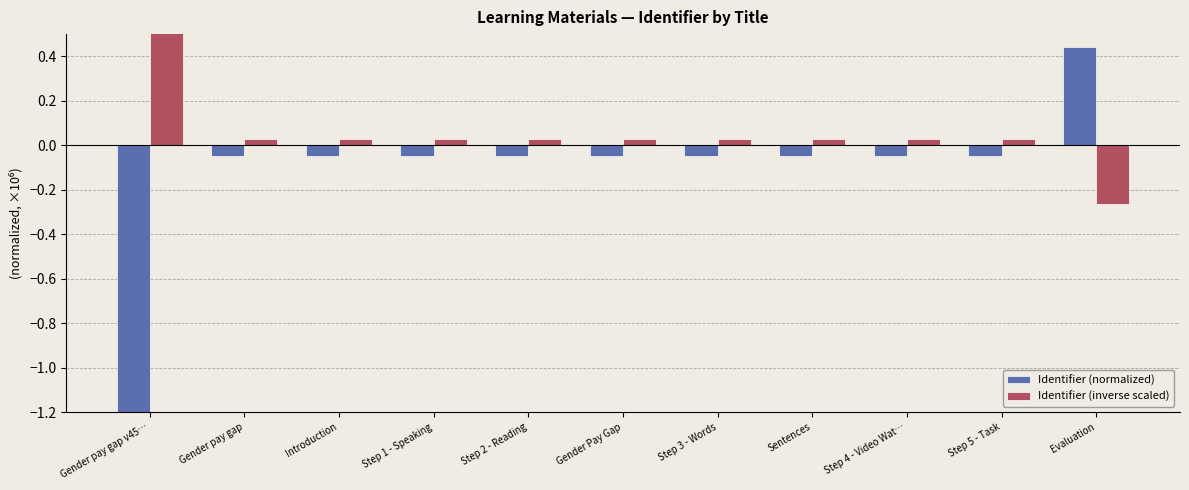

Reading left to right, what are all the values shown in this chart?

Identifier (normalized): Gender pay gap v45…=-6.3	Gender pay gap=-0.0	Introduction=-0.0	Step 1 - Speaking=-0.0	Step 2 - Reading=-0.0	Gender Pay Gap=-0.0	Step 3 - Words=-0.0	Sentences=-0.0	Step 4 - Video Wat…=-0.0	Step 5 - Task=-0.0	Evaluation=0.4
Identifier (inverse scaled): Gender pay gap v45…=3.8	Gender pay gap=0.0	Introduction=0.0	Step 1 - Speaking=0.0	Step 2 - Reading=0.0	Gender Pay Gap=0.0	Step 3 - Words=0.0	Sentences=0.0	Step 4 - Video Wat…=0.0	Step 5 - Task=0.0	Evaluation=-0.3